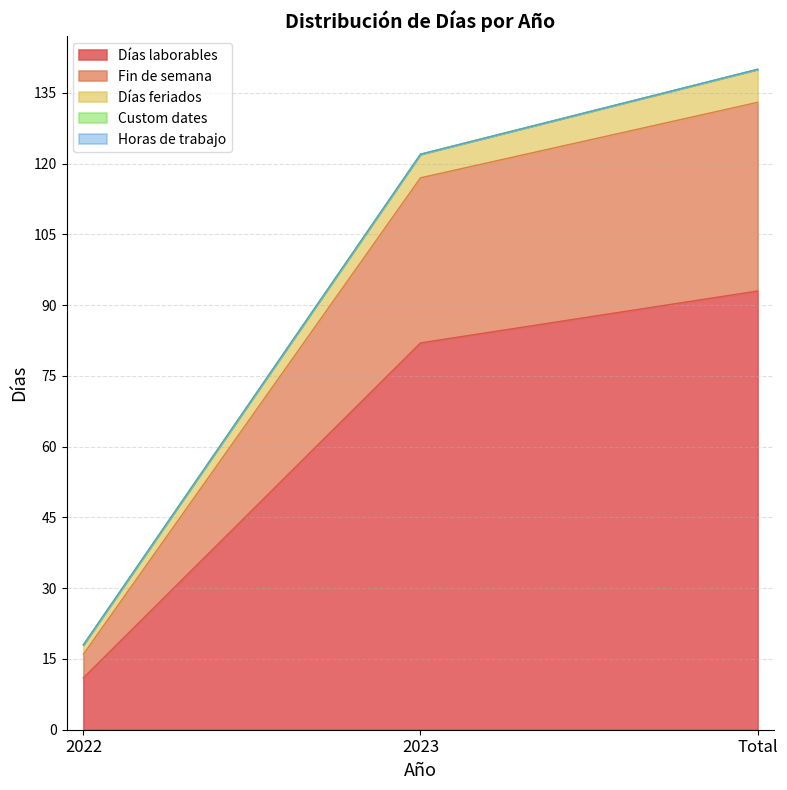

At which category does the chart reach its peak across all series?

Total